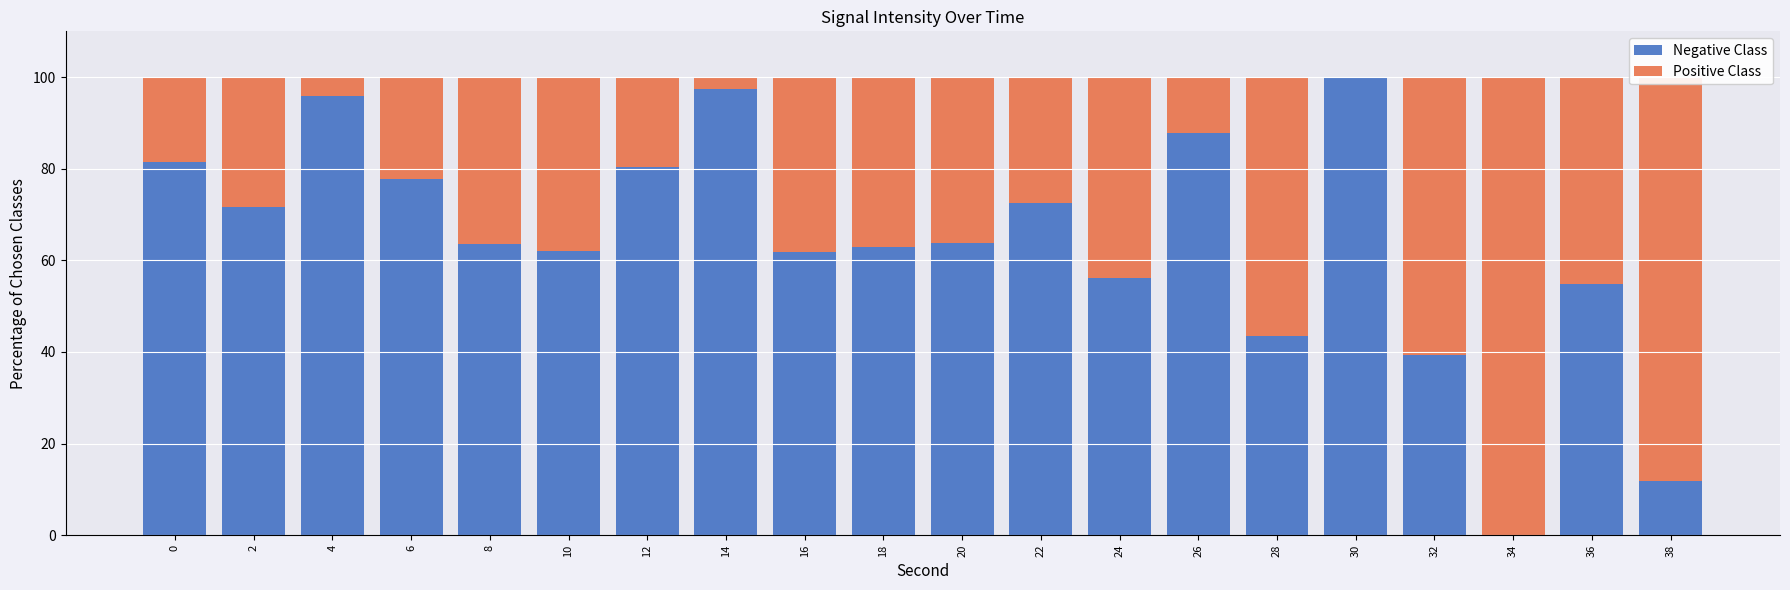

How many data points does each series have?

20